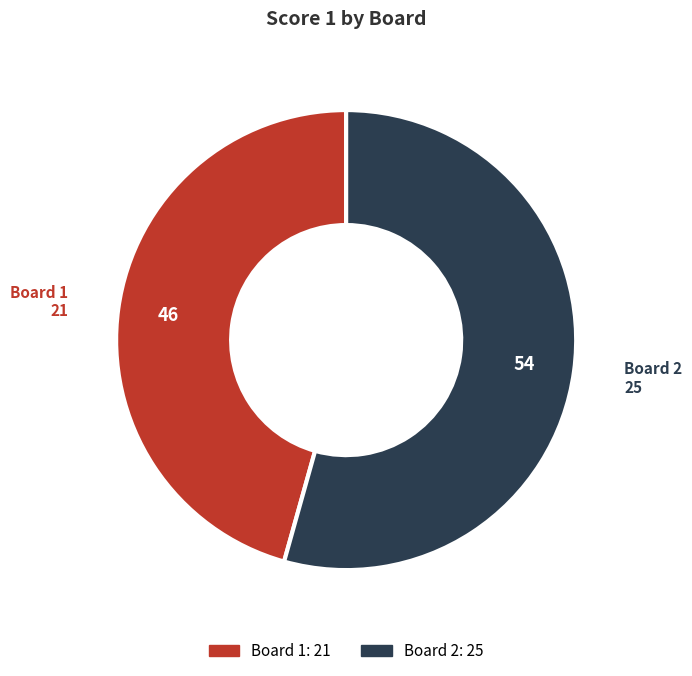

Between Board 1 and Board 2, which is larger?

Board 2